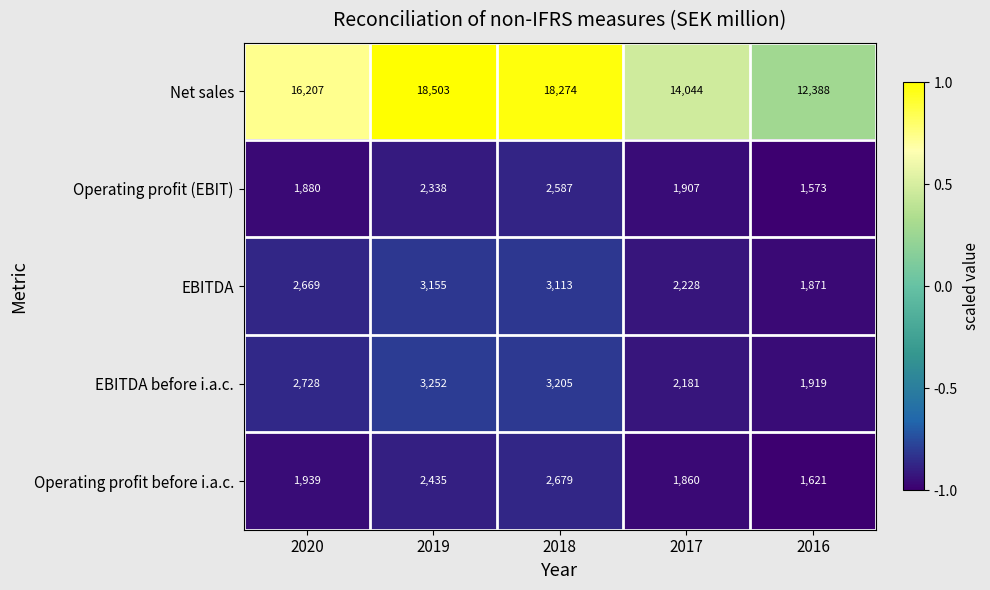

Where does the Operating profit (EBIT) series first go above 1907?

2019